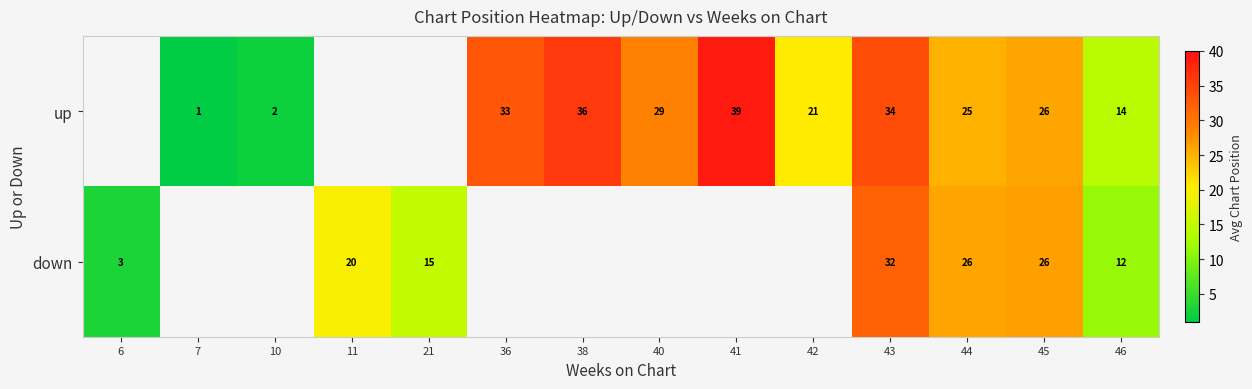

What is the sum of the down values at 44 and 46?

38